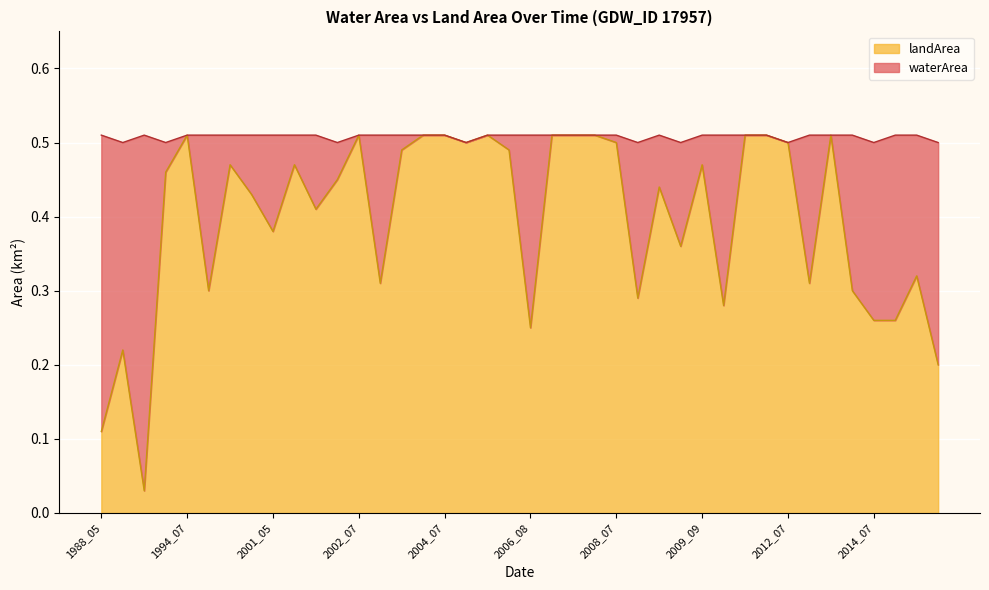

What is the change in value from 2001_05 to 2016_06?

-0.2